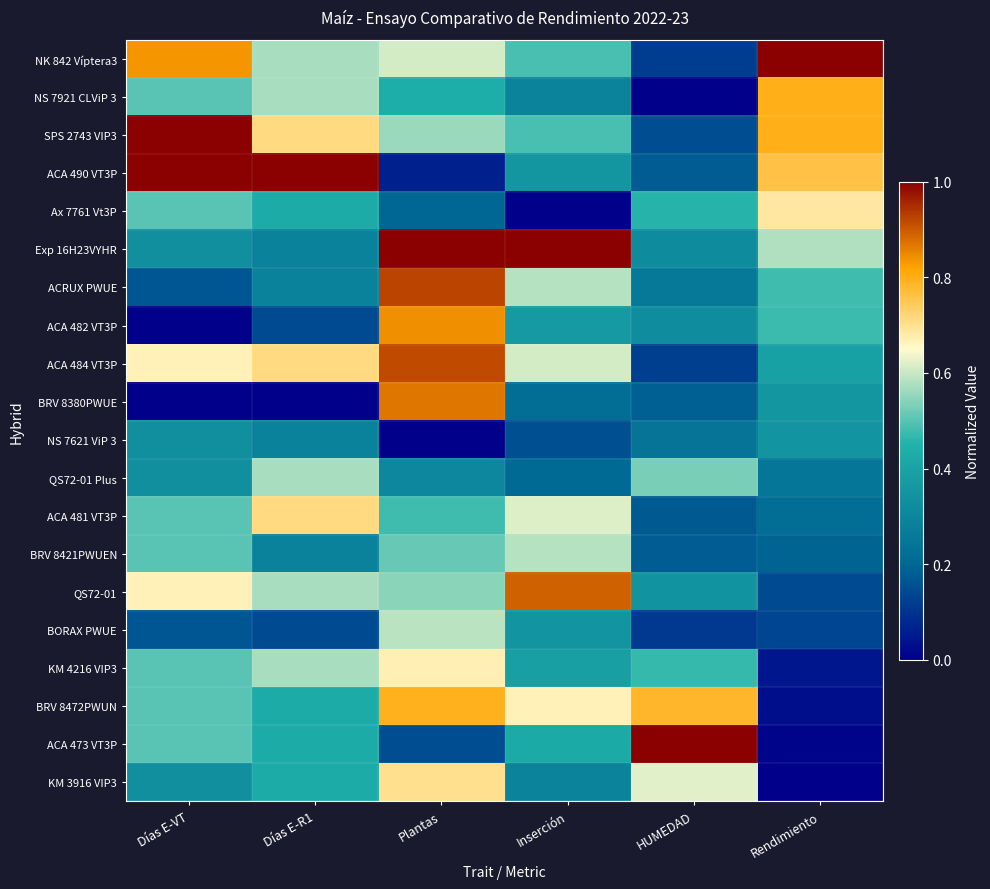

Reading left to right, what are all the values shown in this chart?

NK 842 Víptera3: Días E-VT=0.8	Días E-R1=0.6	Plantas=0.6	Inserción=0.5	HUMEDAD=0.1	Rendimiento=1.0
NS 7921 CLViP 3: Días E-VT=0.5	Días E-R1=0.6	Plantas=0.4	Inserción=0.3	HUMEDAD=0.0	Rendimiento=0.8
SPS 2743 VIP3: Días E-VT=1.0	Días E-R1=0.7	Plantas=0.6	Inserción=0.5	HUMEDAD=0.2	Rendimiento=0.8
ACA 490 VT3P: Días E-VT=1.0	Días E-R1=1.0	Plantas=0.1	Inserción=0.4	HUMEDAD=0.2	Rendimiento=0.8
Ax 7761 Vt3P: Días E-VT=0.5	Días E-R1=0.4	Plantas=0.2	Inserción=0.0	HUMEDAD=0.5	Rendimiento=0.7
Exp 16H23VYHR: Días E-VT=0.3	Días E-R1=0.3	Plantas=1.0	Inserción=1.0	HUMEDAD=0.3	Rendimiento=0.6
ACRUX PWUE: Días E-VT=0.2	Días E-R1=0.3	Plantas=0.9	Inserción=0.6	HUMEDAD=0.3	Rendimiento=0.5
ACA 482 VT3P: Días E-VT=0.0	Días E-R1=0.1	Plantas=0.8	Inserción=0.4	HUMEDAD=0.3	Rendimiento=0.5
ACA 484 VT3P: Días E-VT=0.7	Días E-R1=0.7	Plantas=0.9	Inserción=0.6	HUMEDAD=0.1	Rendimiento=0.4
BRV 8380PWUE: Días E-VT=0.0	Días E-R1=0.0	Plantas=0.9	Inserción=0.2	HUMEDAD=0.2	Rendimiento=0.4
NS 7621 ViP 3: Días E-VT=0.3	Días E-R1=0.3	Plantas=0.0	Inserción=0.2	HUMEDAD=0.2	Rendimiento=0.4
QS72-01 Plus: Días E-VT=0.3	Días E-R1=0.6	Plantas=0.3	Inserción=0.2	HUMEDAD=0.5	Rendimiento=0.2
ACA 481 VT3P: Días E-VT=0.5	Días E-R1=0.7	Plantas=0.5	Inserción=0.6	HUMEDAD=0.2	Rendimiento=0.2
BRV 8421PWUEN: Días E-VT=0.5	Días E-R1=0.3	Plantas=0.5	Inserción=0.6	HUMEDAD=0.2	Rendimiento=0.2
QS72-01: Días E-VT=0.7	Días E-R1=0.6	Plantas=0.5	Inserción=0.9	HUMEDAD=0.3	Rendimiento=0.1
BORAX PWUE: Días E-VT=0.2	Días E-R1=0.1	Plantas=0.6	Inserción=0.3	HUMEDAD=0.1	Rendimiento=0.1
KM 4216 VIP3: Días E-VT=0.5	Días E-R1=0.6	Plantas=0.7	Inserción=0.4	HUMEDAD=0.5	Rendimiento=0.0
BRV 8472PWUN: Días E-VT=0.5	Días E-R1=0.4	Plantas=0.8	Inserción=0.7	HUMEDAD=0.8	Rendimiento=0.0
ACA 473 VT3P: Días E-VT=0.5	Días E-R1=0.4	Plantas=0.1	Inserción=0.4	HUMEDAD=1.0	Rendimiento=0.0
KM 3916 VIP3: Días E-VT=0.3	Días E-R1=0.4	Plantas=0.7	Inserción=0.3	HUMEDAD=0.6	Rendimiento=0.0